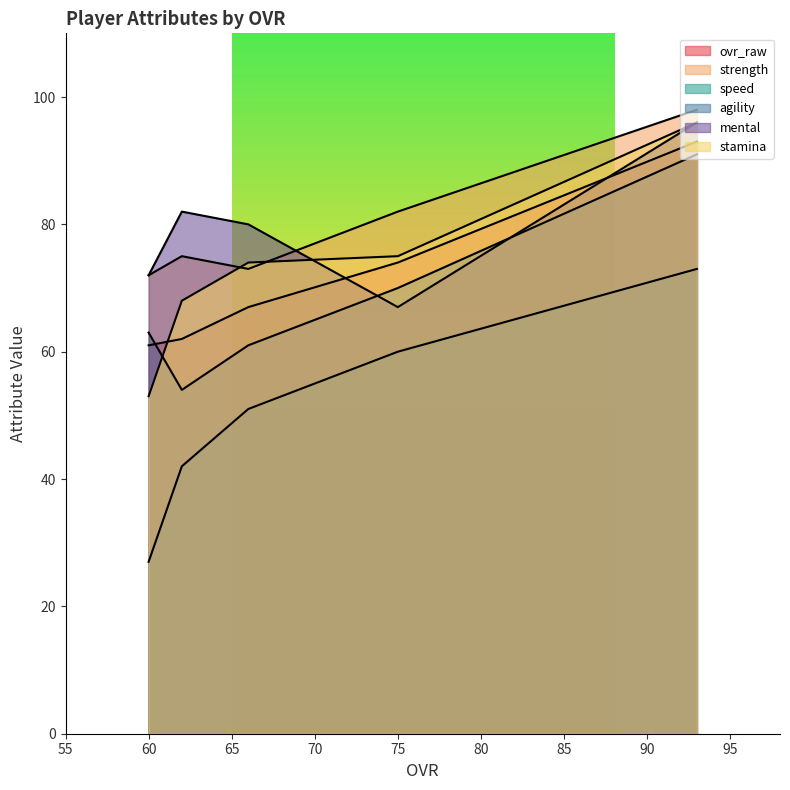

What is the highest value of the stamina series?

96